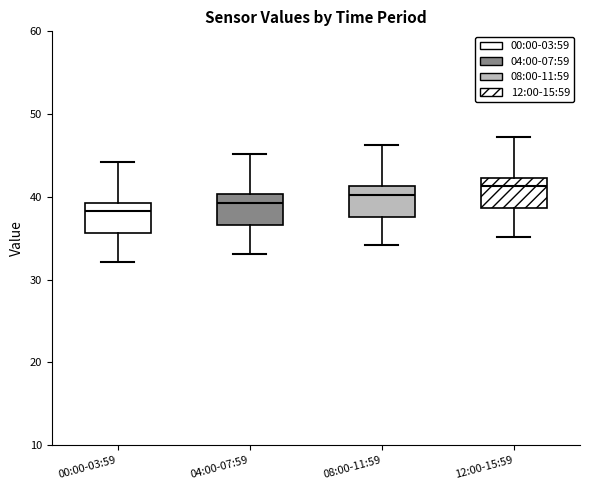

Reading left to right, transcribe this box plot: for each box, give where its median line is, the range the box spans, and where its two whiskers end, as read against the y-axis. The values are not printed on the chart, so give them approximately, as read against the axis.

00:00-03:59: median 38, box 36 to 39, whiskers 32 to 44
04:00-07:59: median 39, box 37 to 40, whiskers 33 to 45
08:00-11:59: median 40, box 38 to 41, whiskers 34 to 46
12:00-15:59: median 41, box 39 to 42, whiskers 35 to 47